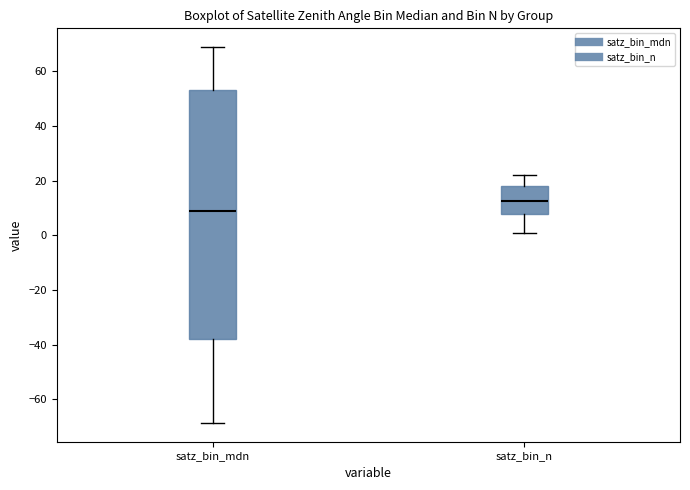

Reading left to right, transcribe this box plot: for each box, give where its median line is, the range the box spans, and where its two whiskers end, as read against the y-axis. The values are not printed on the chart, so give them approximately, as read against the axis.

satz_bin_mdn: median 8, box -38 to 54, whiskers -68 to 68
satz_bin_n: median 12, box 8 to 18, whiskers 2 to 22